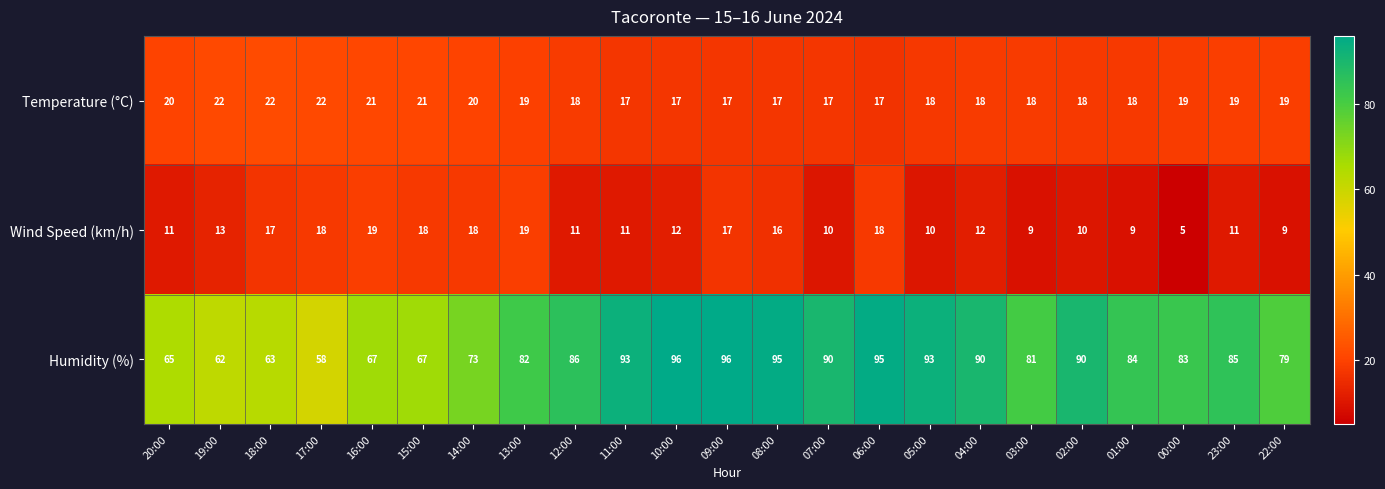

At 06:00, list the series in order from smallest to largest.

Temperature (°C), Wind Speed (km/h), Humidity (%)